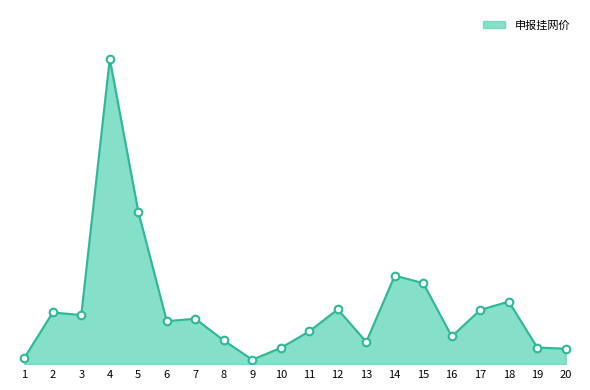

What is the ratio of the value at 14 to the value at 19?

5.2